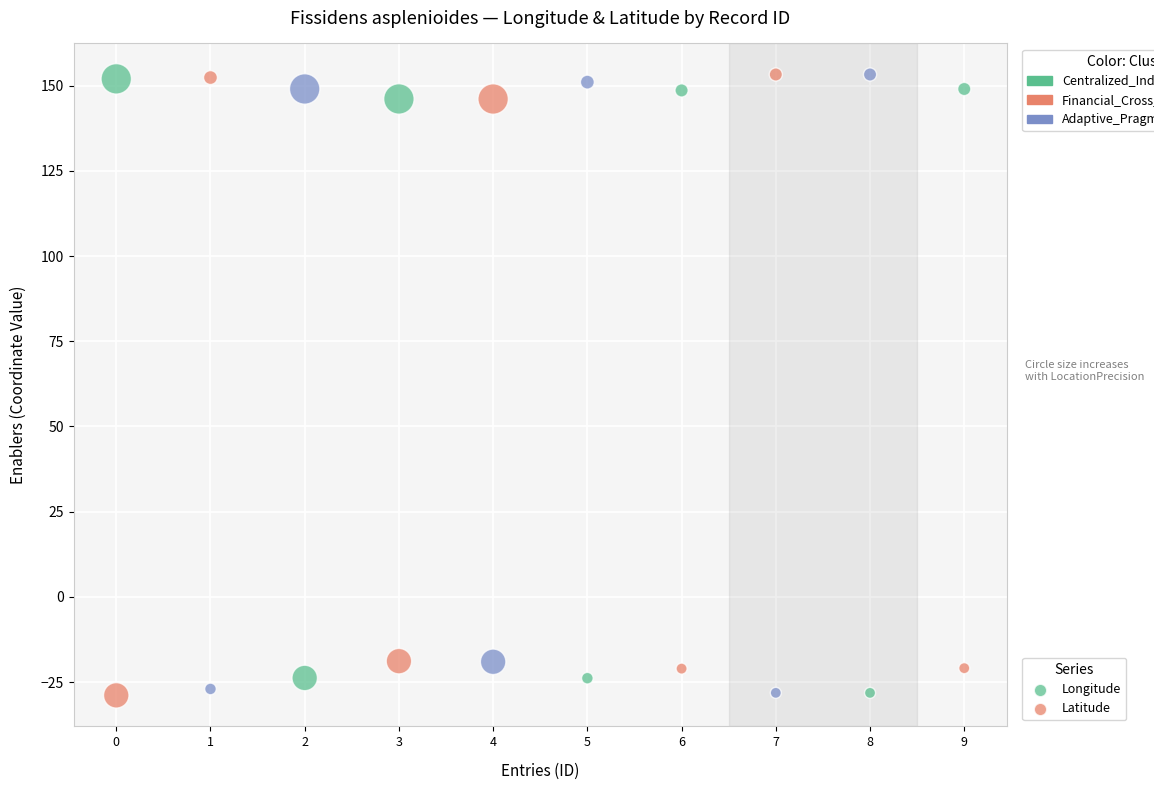

Which series reaches the maximum Y coordinate?

Longitude